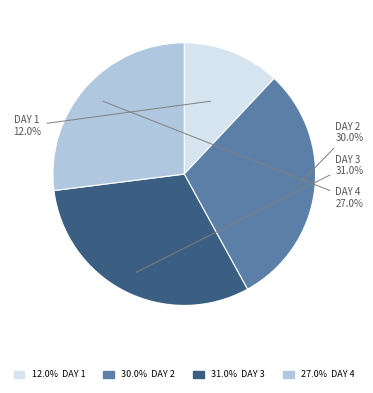

Is there a majority slice in this chart?

No